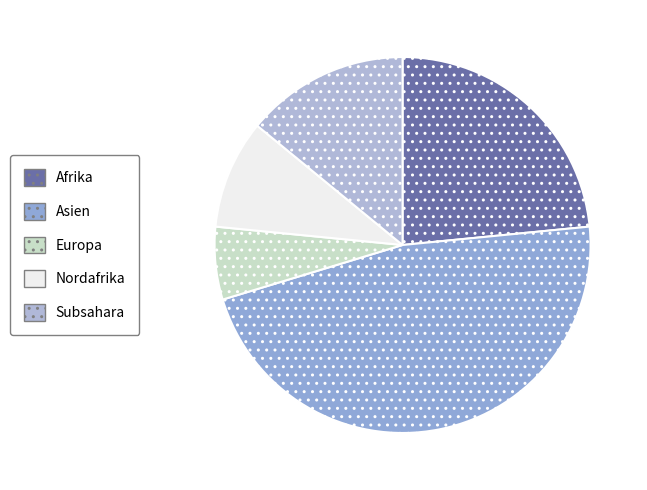

Rank the categories by value from lowest to highest.

Europa, Nordafrika, Subsahara, Afrika, Asien